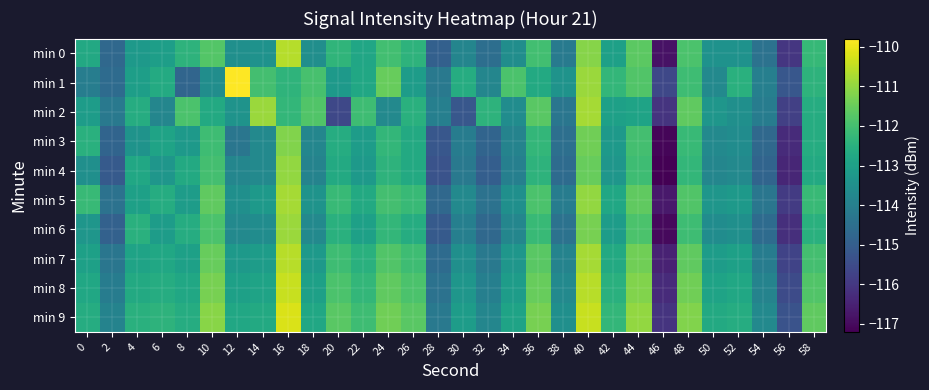

At which category is the sum across all series the highest?

40